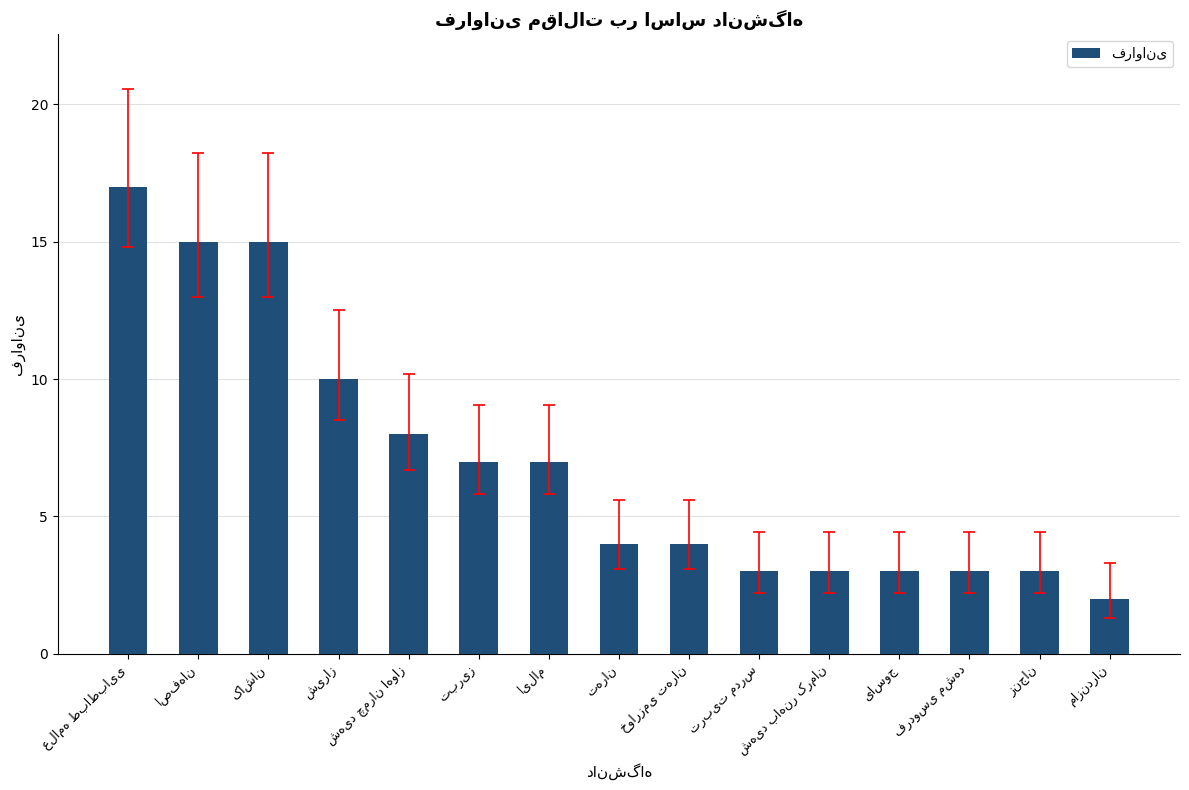

What is the maximum value shown in the chart?

17